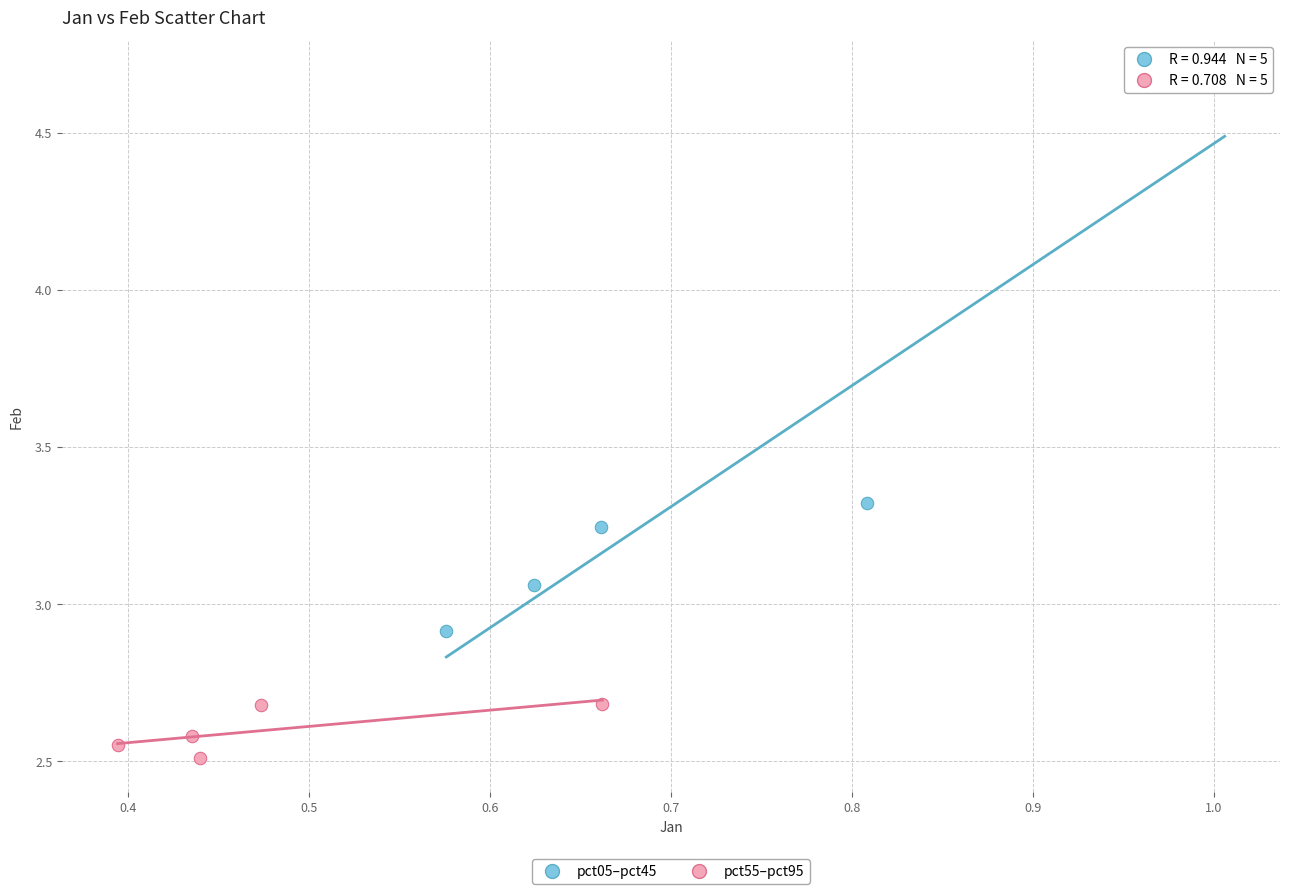

Which series contains the highest Y value?

pct05–pct45